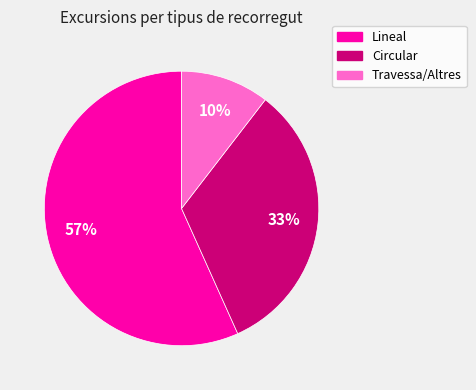

Approximately how many times larger is the value at Lineal compared to Circular?

1.7